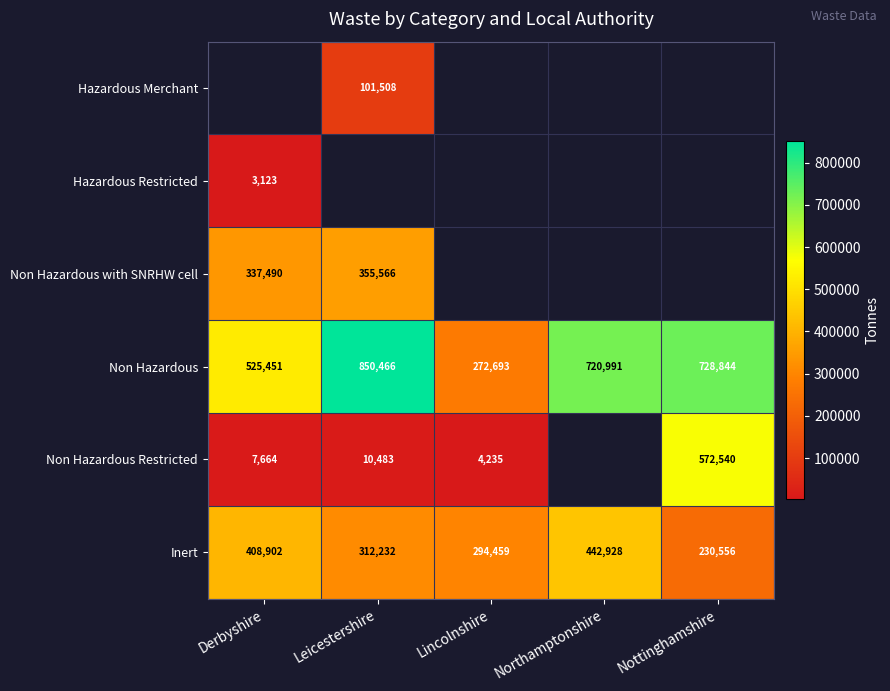

Is the value of Non Hazardous at Derbyshire greater than the value of Non Hazardous Restricted at Derbyshire?

Yes